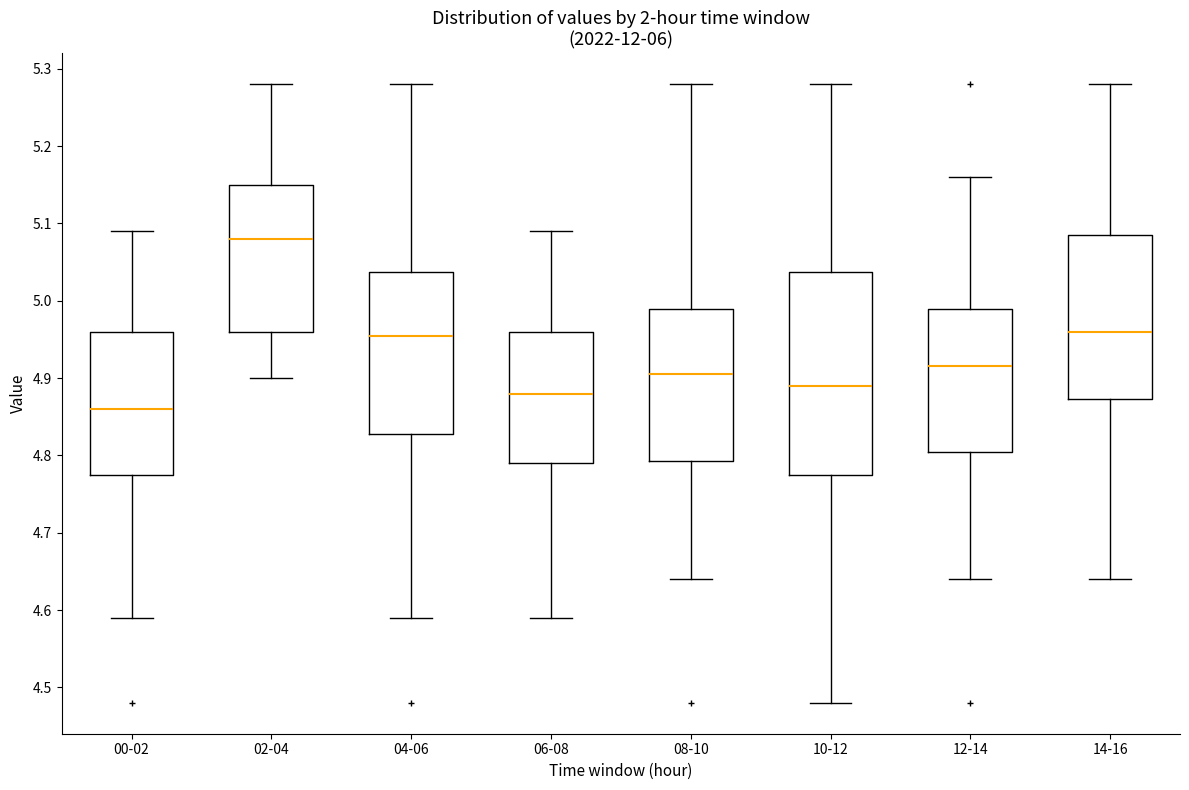

Which box's median line is the highest?

02-04